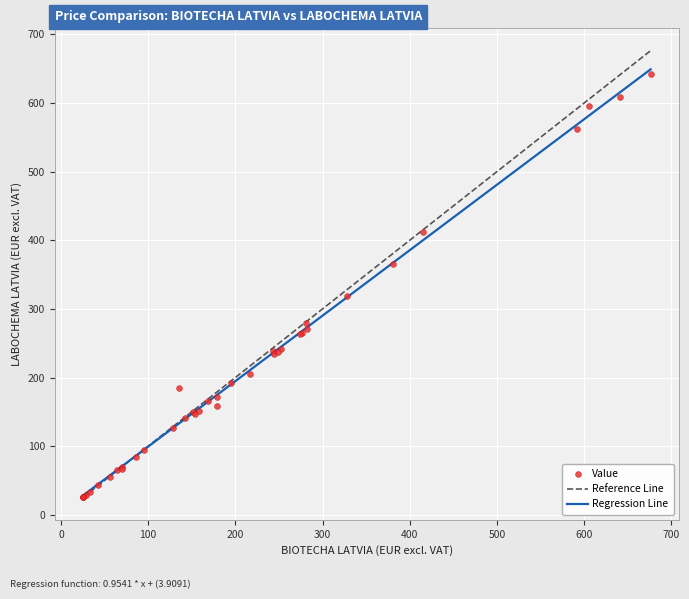

What Y value in the scatter plot is closest to 333?

319.4